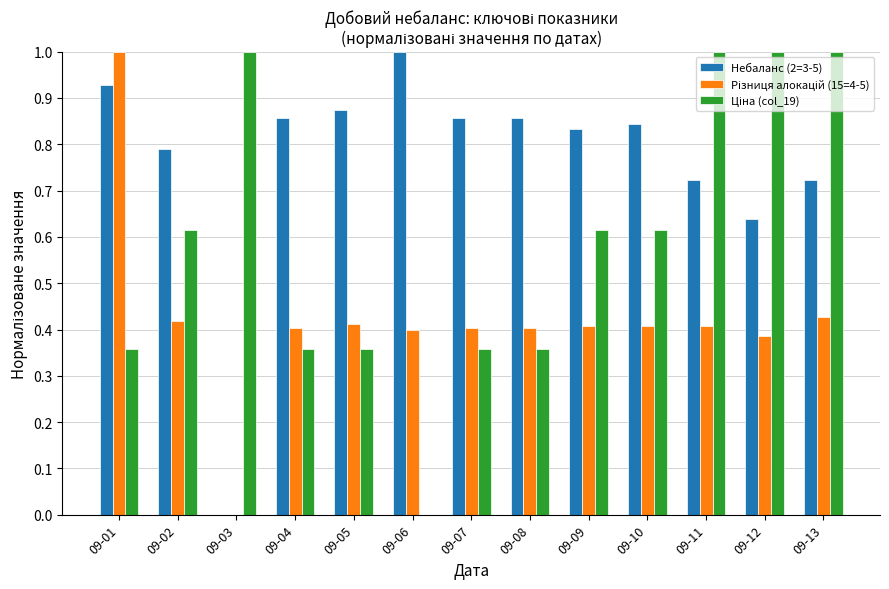

Between 09-11 and 09-12, which series saw the biggest shift?

Небаланс (2=3-5)